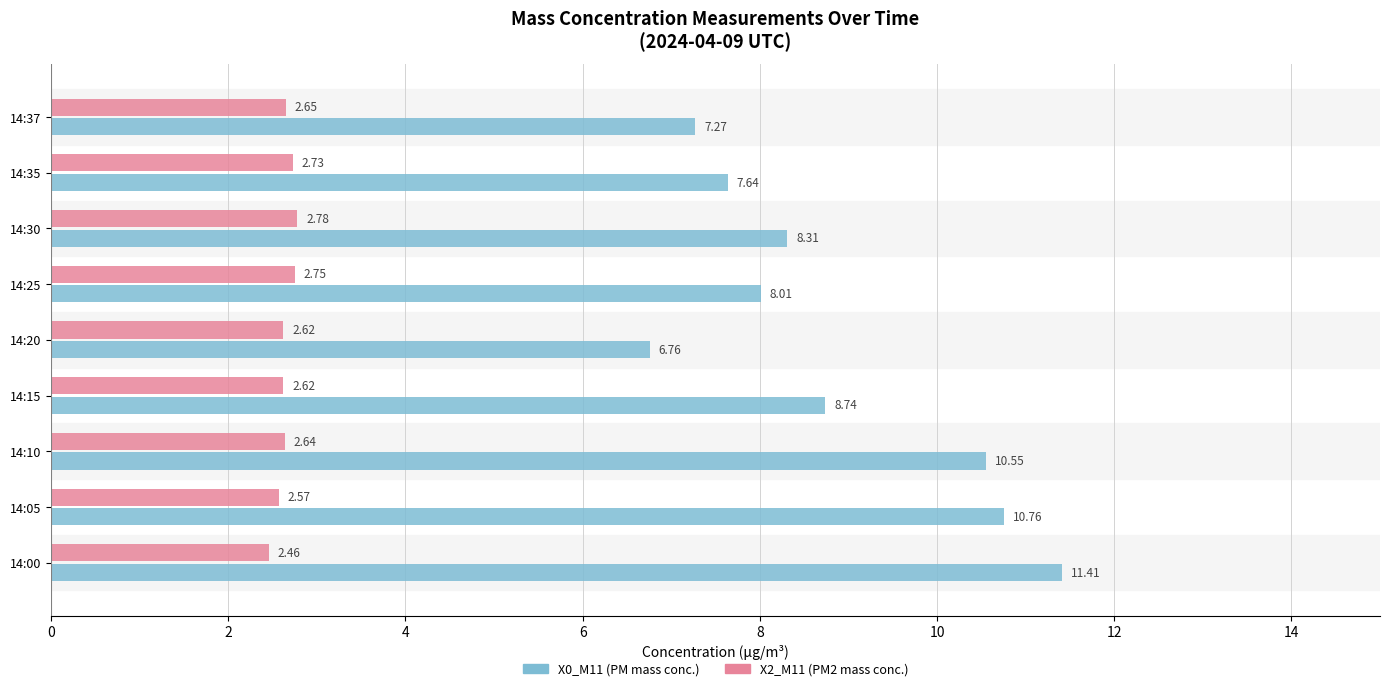

Which series has the largest total across all categories?

X0_M11 (PM mass conc.)